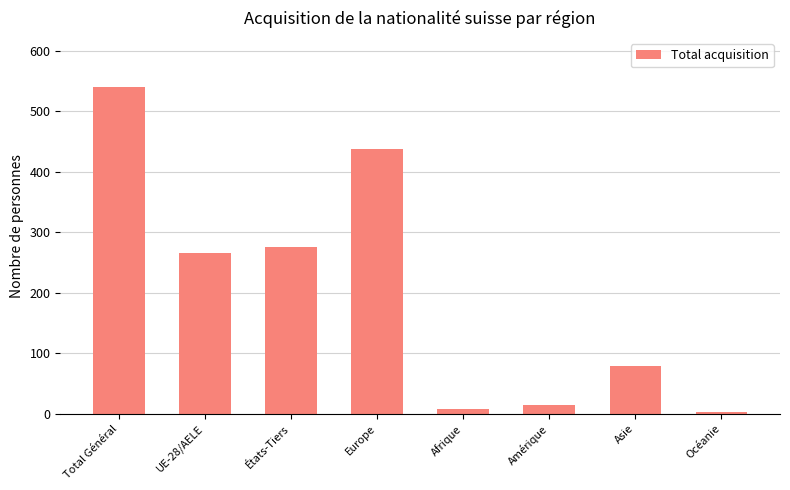

What is the greatest value displayed?

540